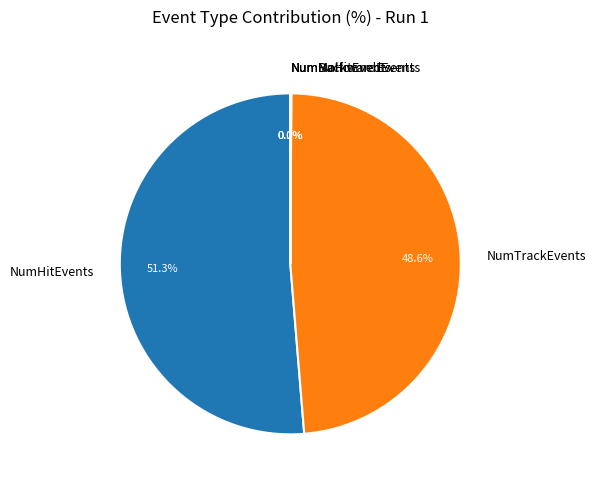

What is the largest slice in the pie chart?

NumHitEvents